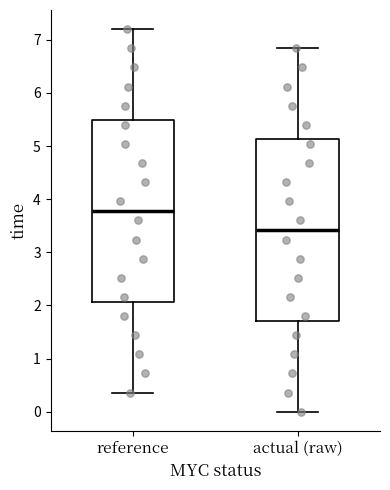

Which box has the highest median line?

reference